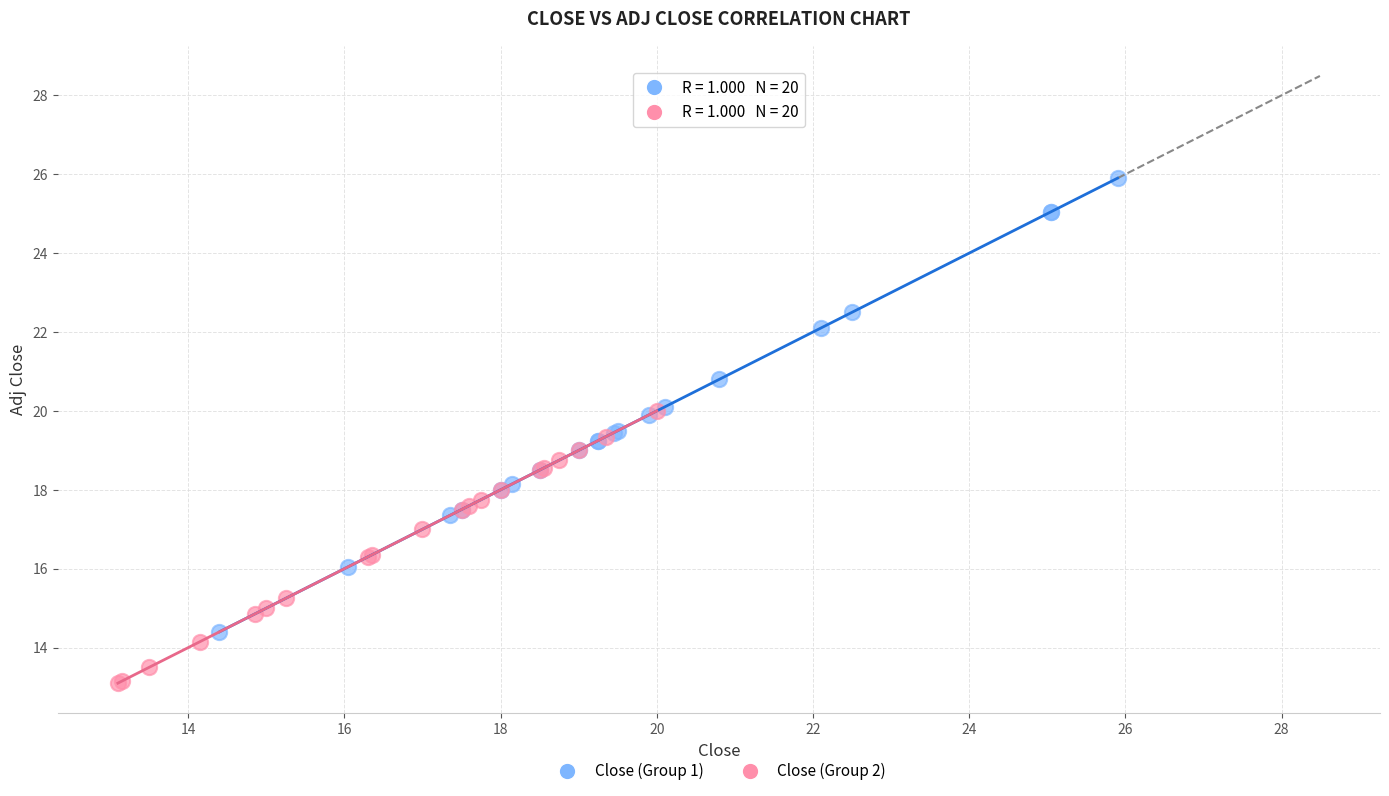

Which series reaches the maximum Y coordinate?

Close (Group 1)